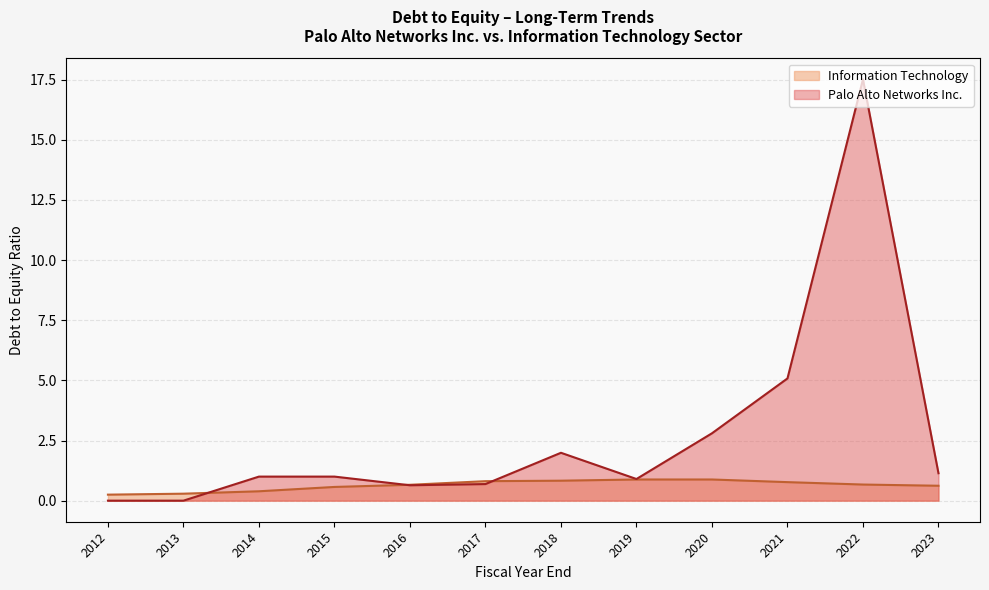

At which label is Information Technology closest to 0?

2012